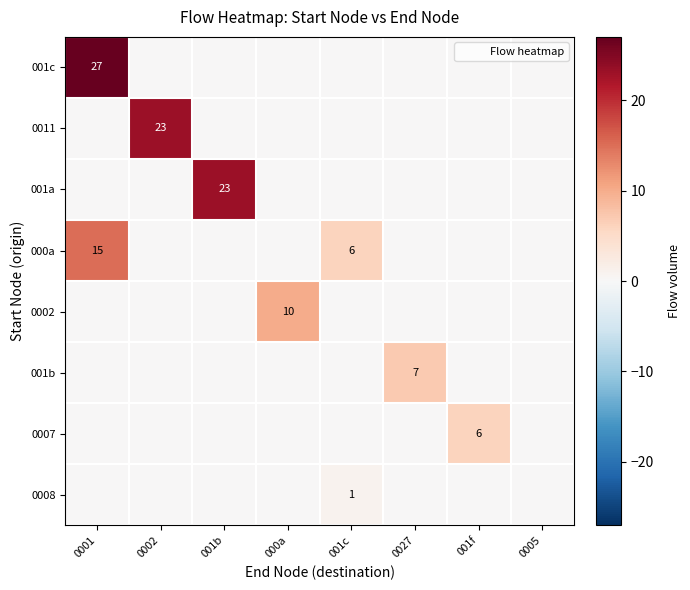

Is the value of 0007 at 0002 greater than the value of 0008 at 0002?

No